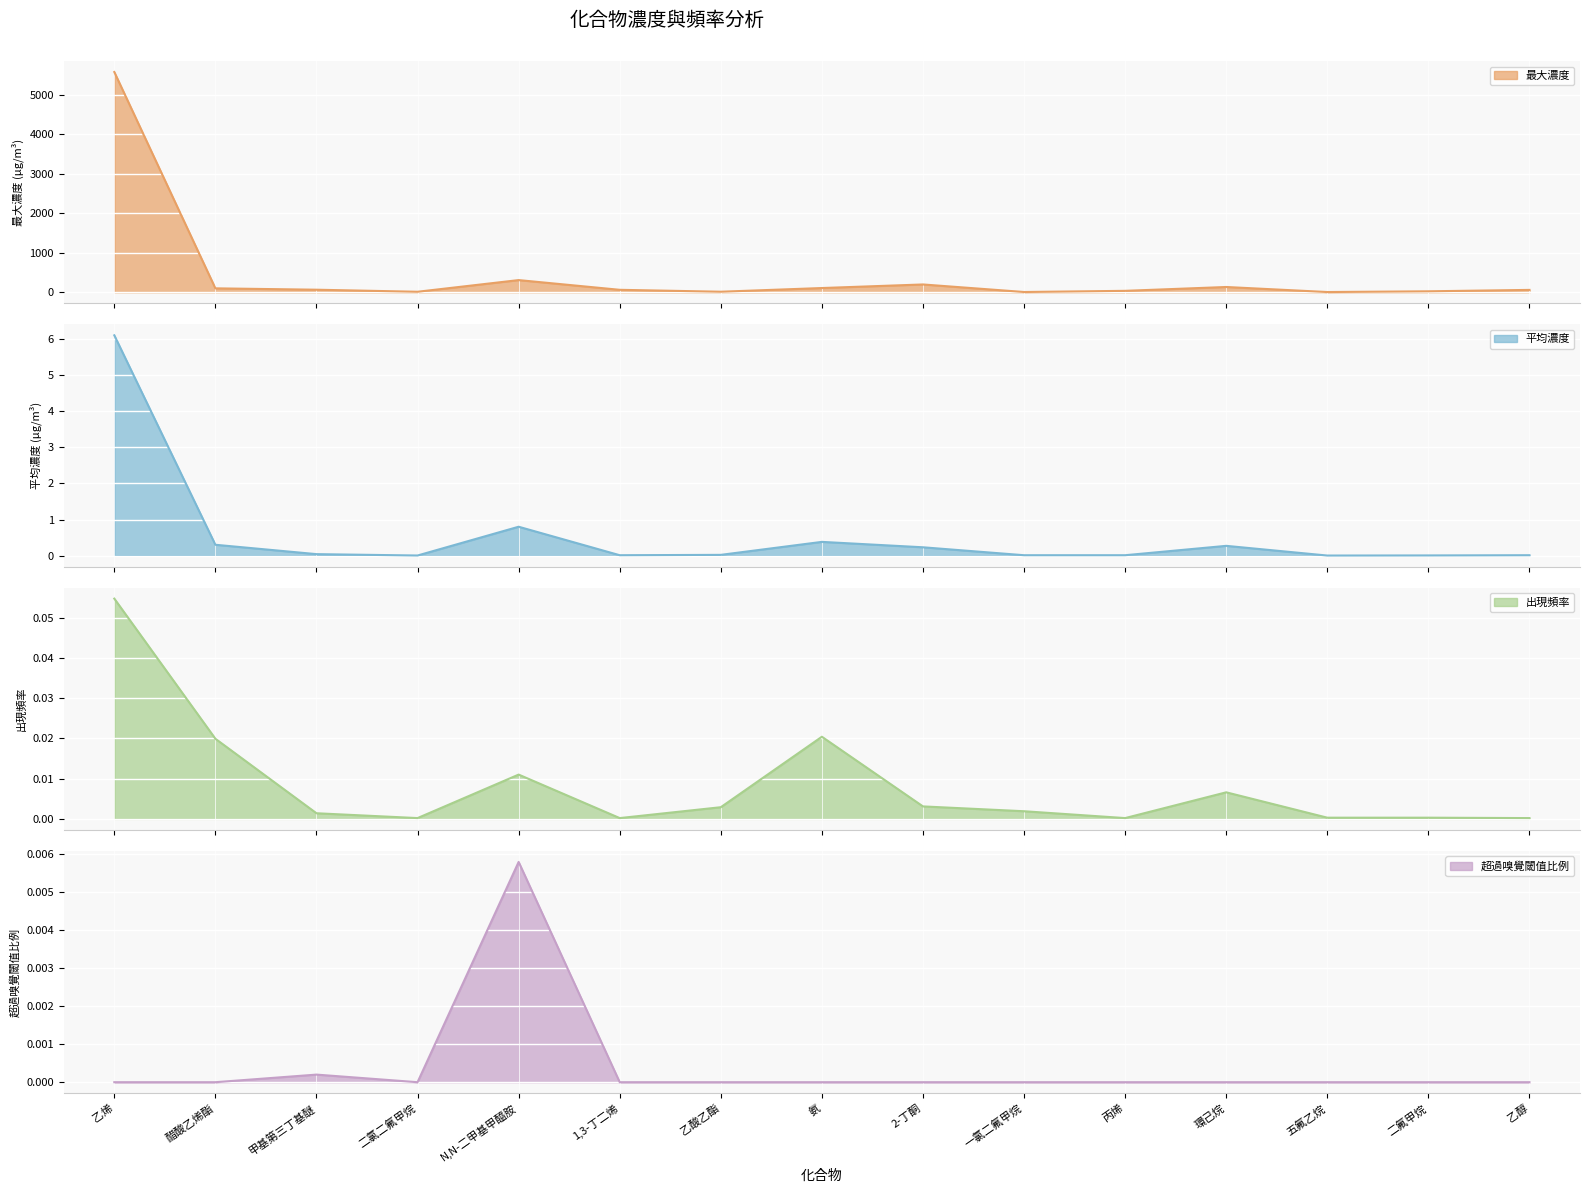

What are all the series names shown in the legend?

最大濃度, 平均濃度, 出現頻率, 超過嗅覺閾值比例